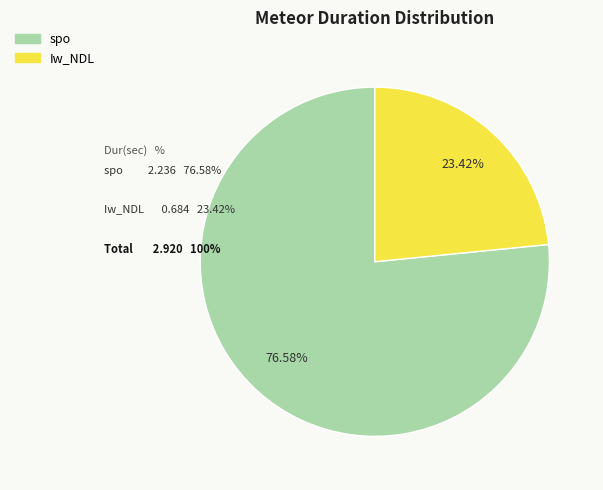

Which slice is the largest?

spo (225127)